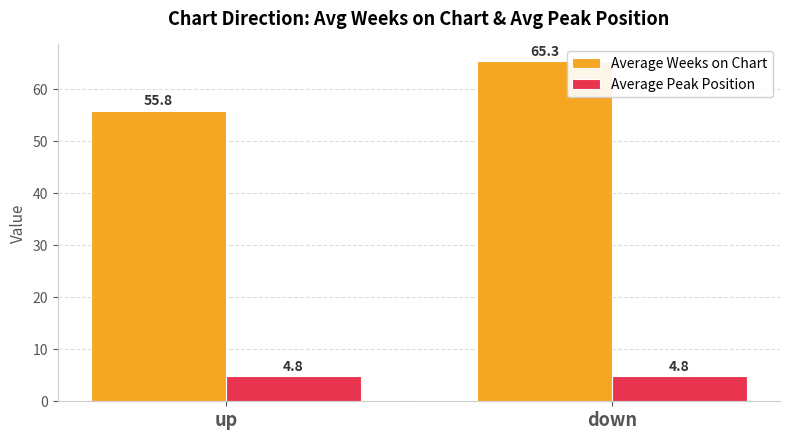

At which label does Average Weeks on Chart first exceed 65?

down